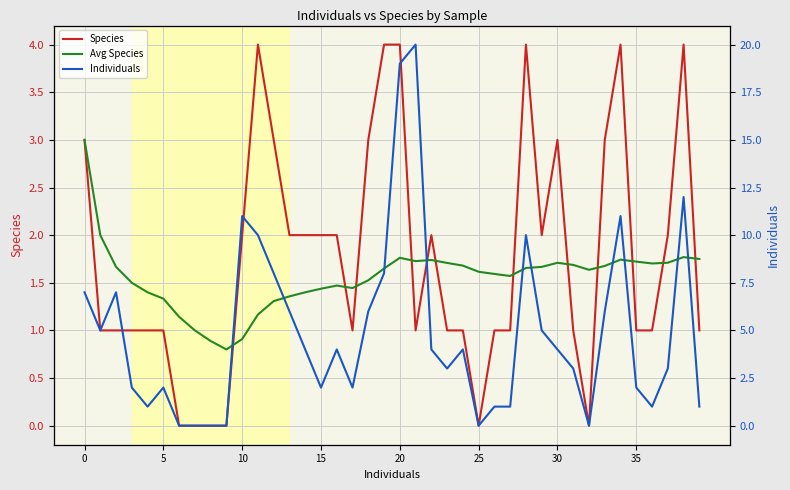

What is the difference between the maximum and second lowest values in the Individuals series?

20.0